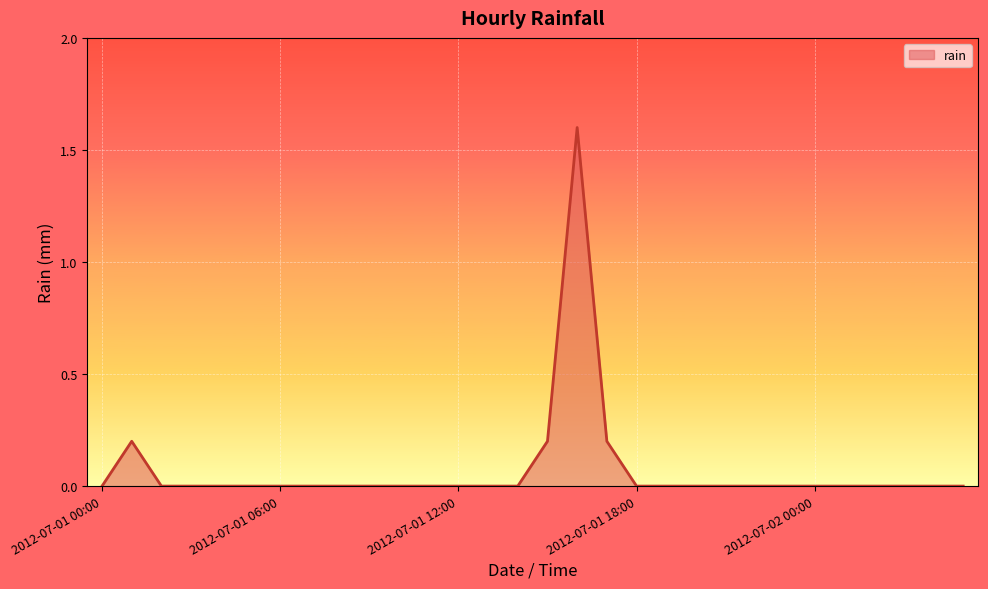

How many lines are shown in the chart?

1